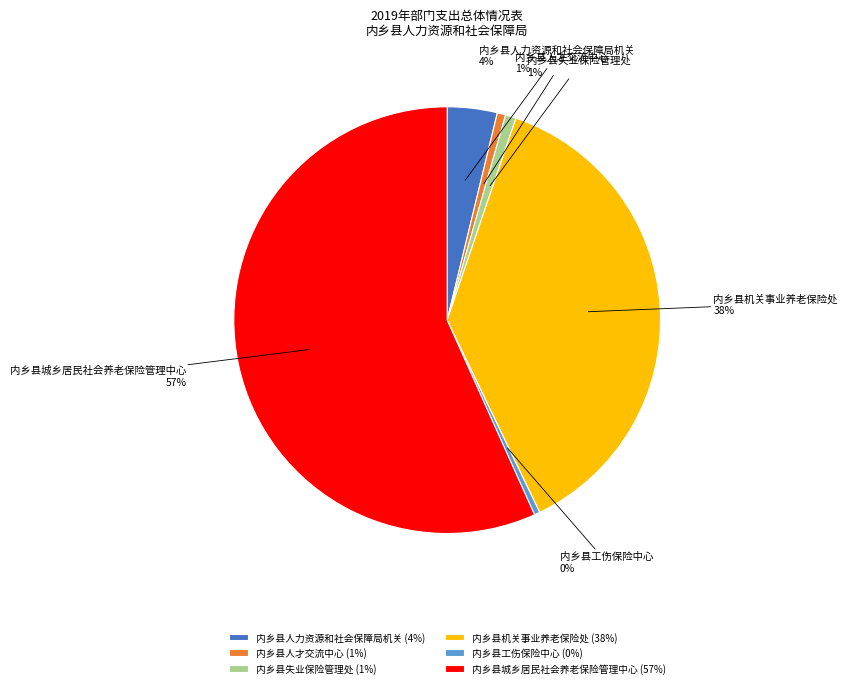

Count the number of slices in the pie.

6